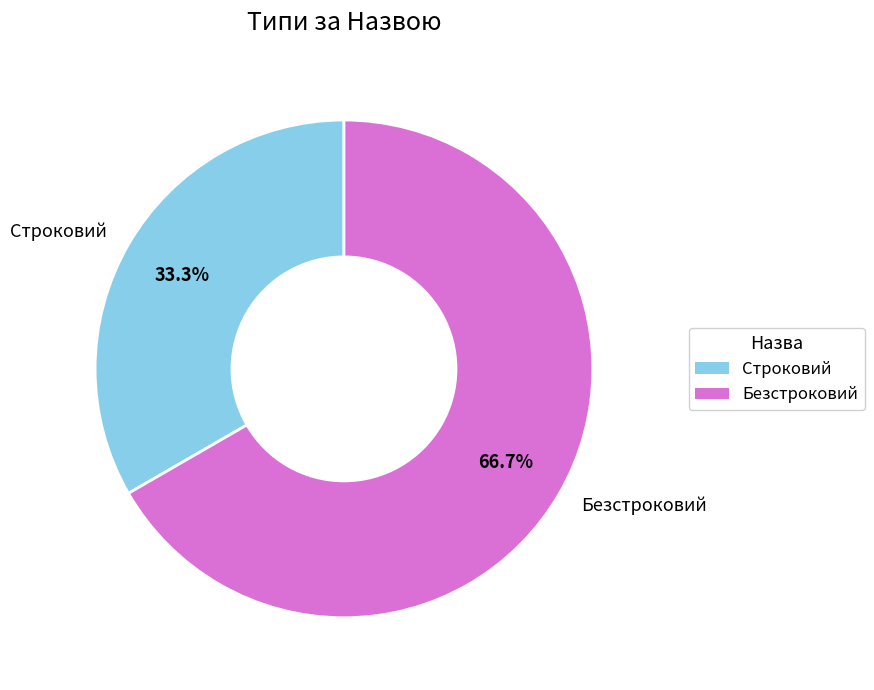

What percentage do Строковий and Безстроковий together represent?

100.0%